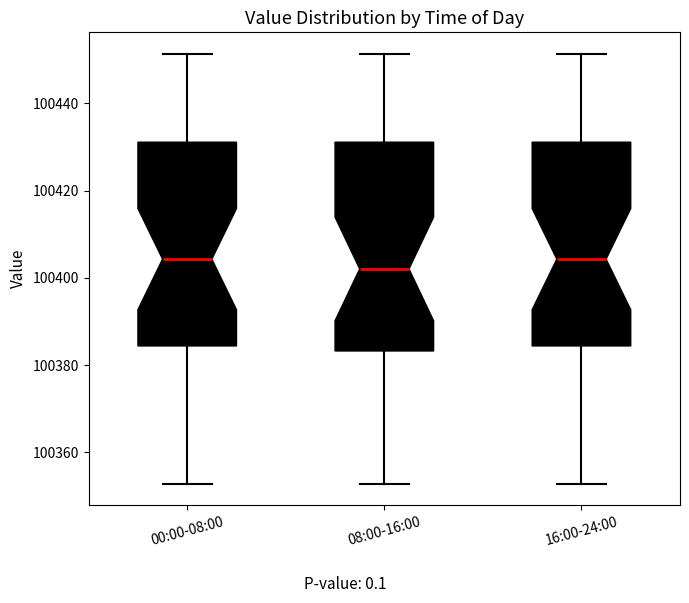

Reading left to right, transcribe this box plot: for each box, give where its median line is, the range the box spans, and where its two whiskers end, as read against the y-axis. The values are not printed on the chart, so give them approximately, as read against the axis.

00:00-08:00: median 100404, box 100384 to 100432, whiskers 100352 to 100452
08:00-16:00: median 100402, box 100384 to 100432, whiskers 100352 to 100452
16:00-24:00: median 100404, box 100384 to 100432, whiskers 100352 to 100452